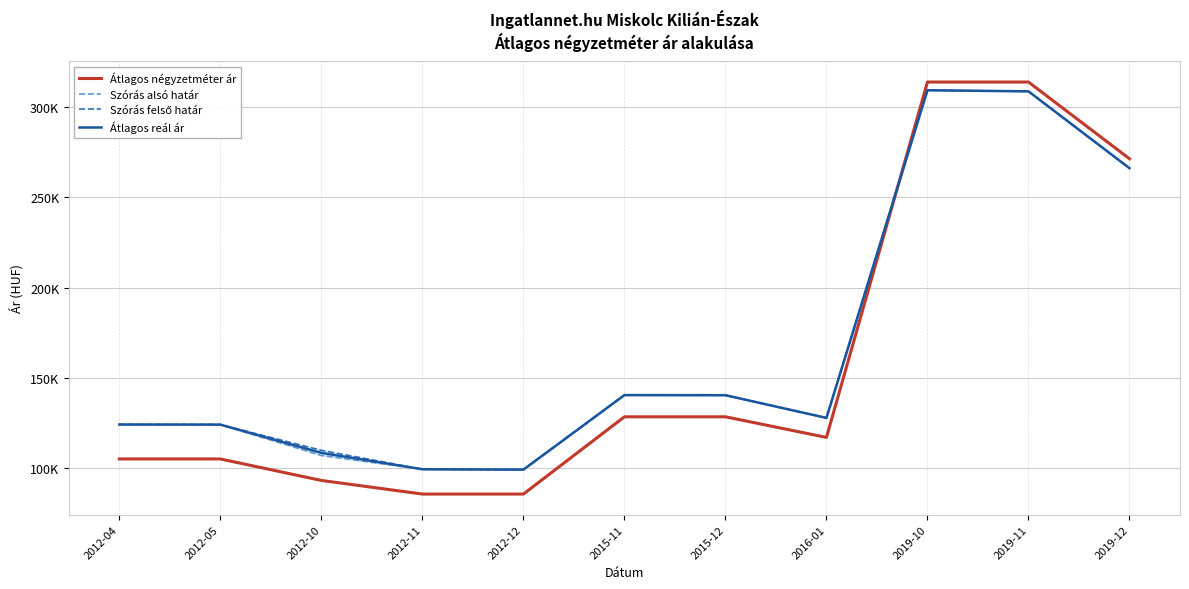

Which category has the highest value in the Szórás alsó határ series?

2019-10